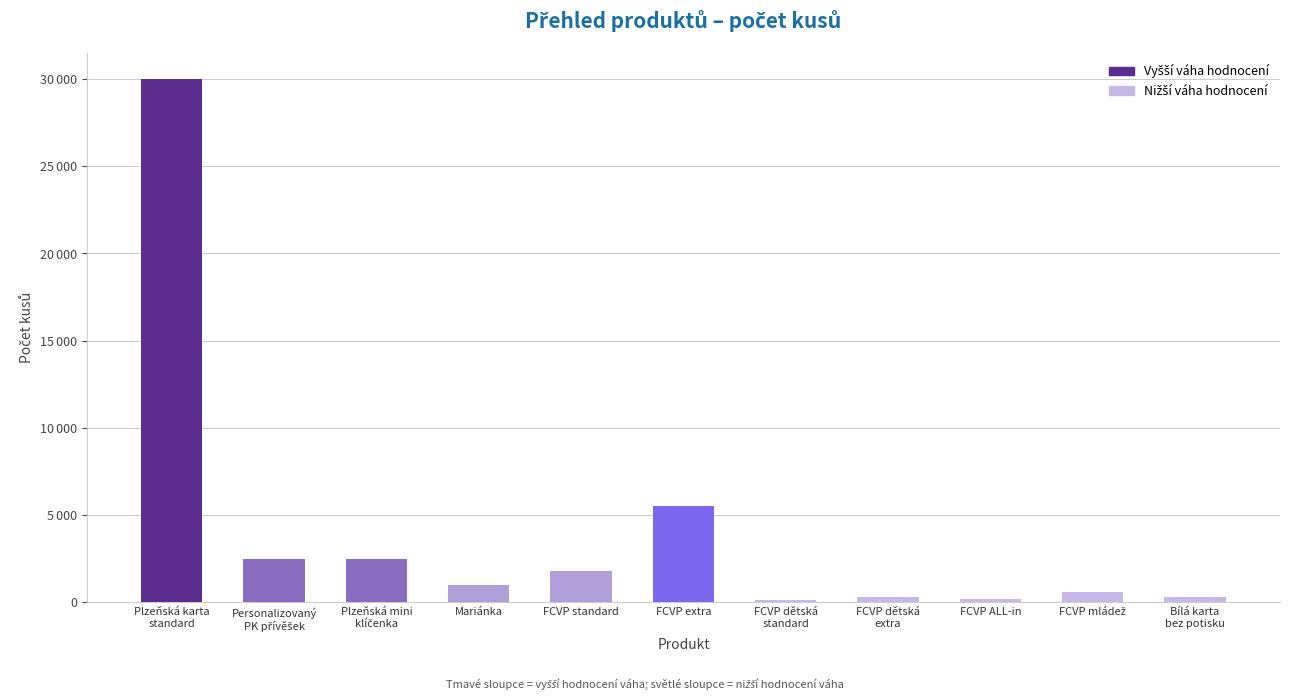

Reading left to right, what are all the values shown in this chart?

30000	2500	2500	1000	1800	5500	100	300	200	600	300